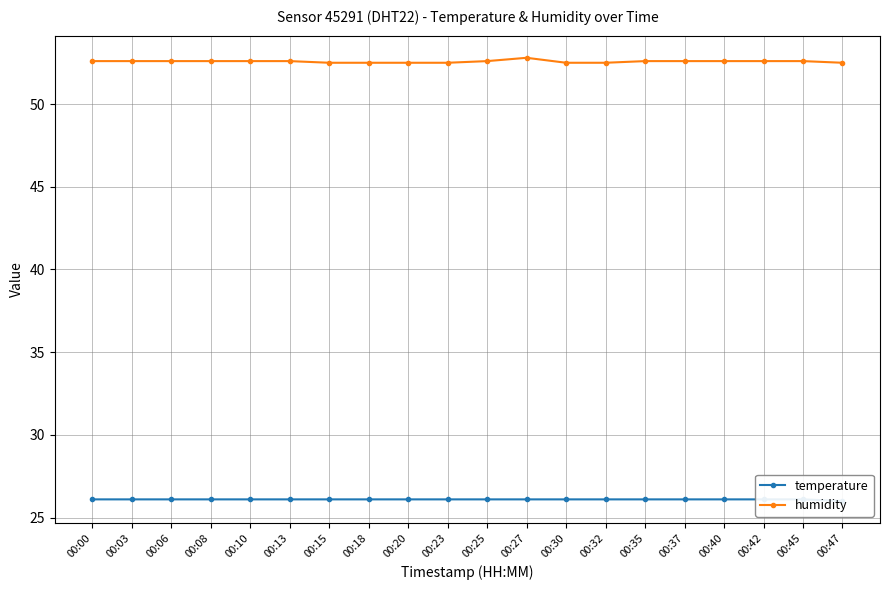

Which series has the largest total across all categories?

humidity